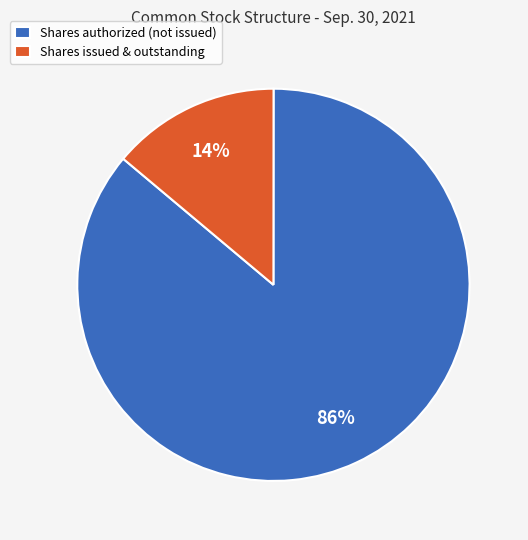

True or false: Shares issued & outstanding accounts for 2% of the total.

False